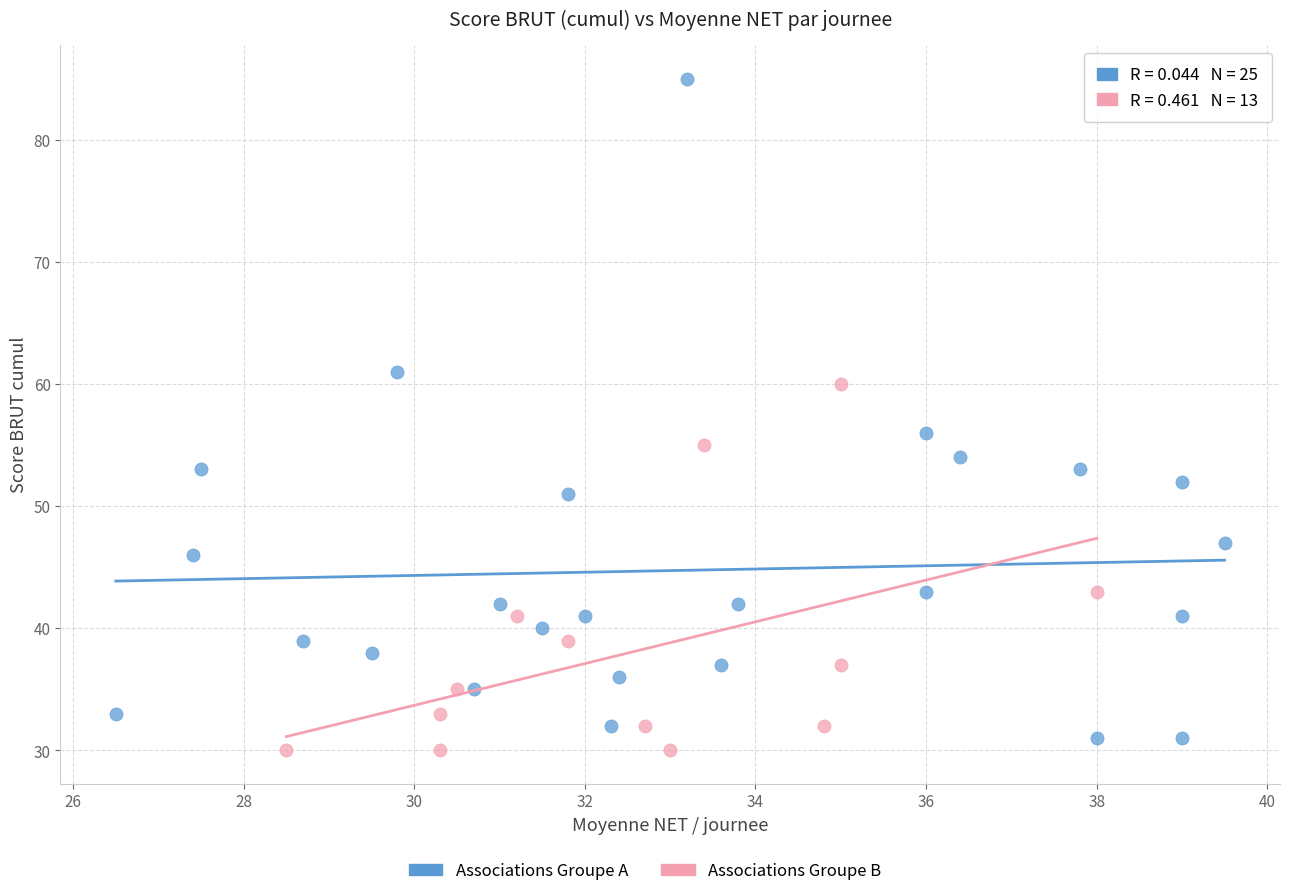

Which series has the widest spread of Y values?

Associations Groupe A